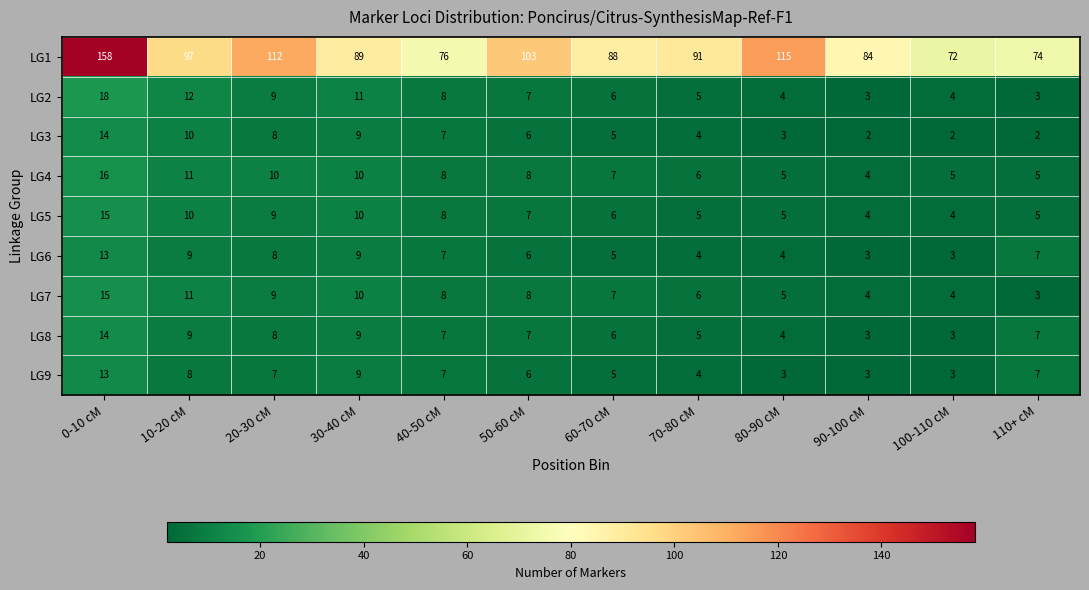

What is the sum of all LG6 values?

78